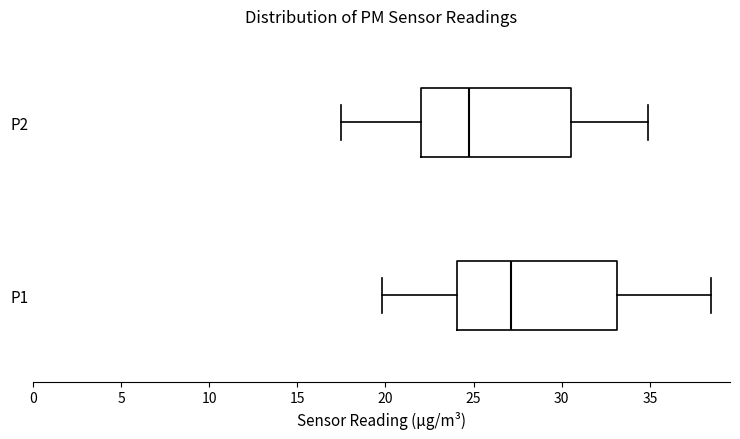

Where does the median line of the box for P2 sit on the x-axis? The values are not printed on the chart, so give them approximately, as read against the axis.

25.0